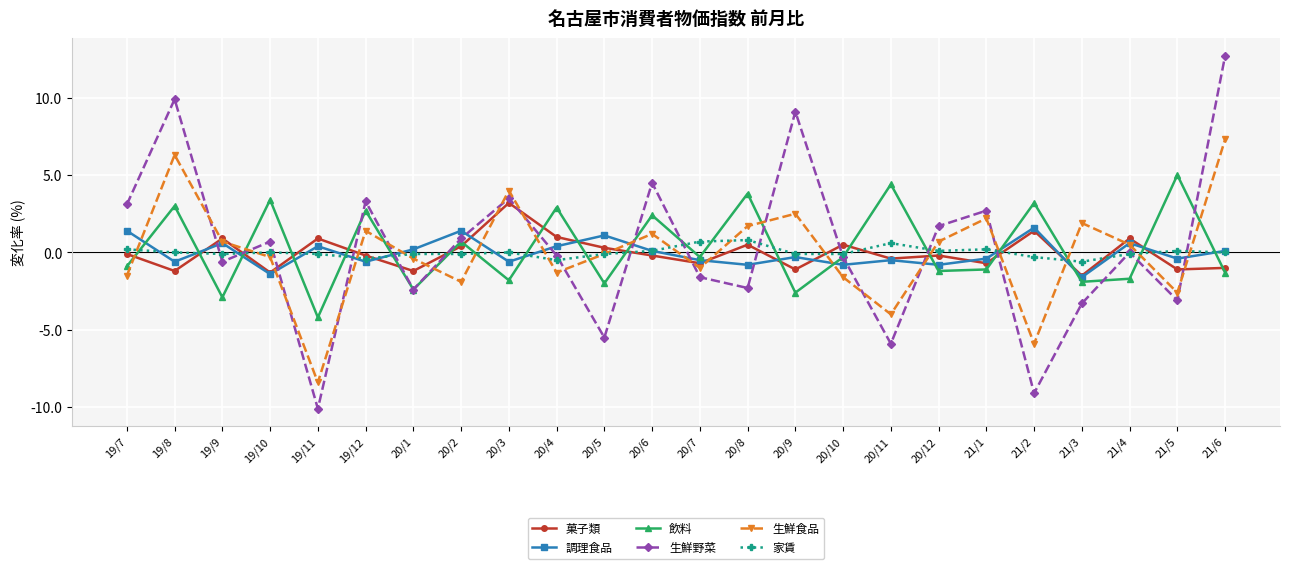

What is the total value across all series at 20/3?

8.3